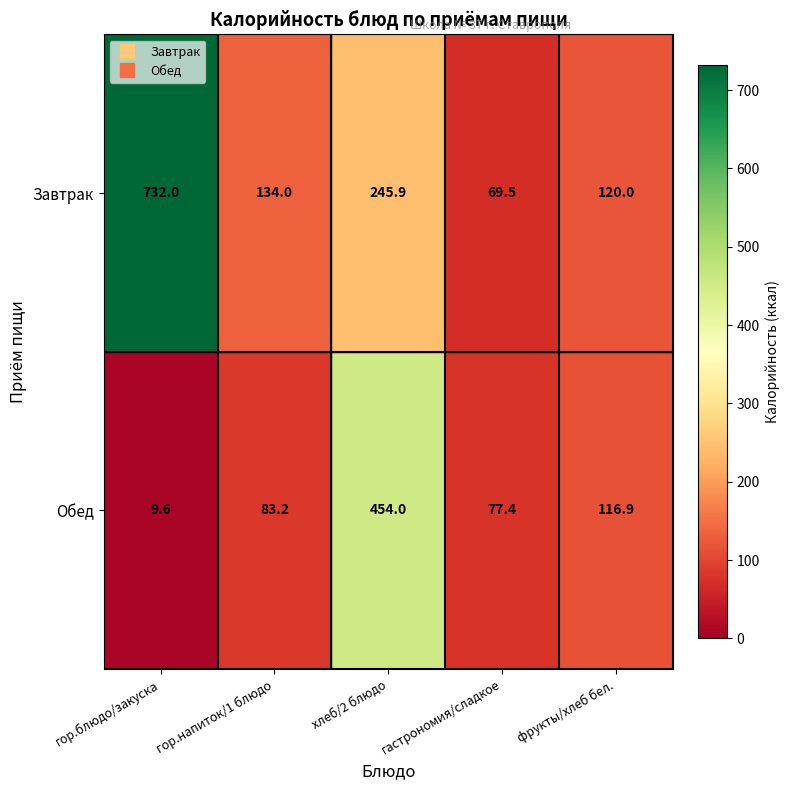

What is the total value across all series at гастрономия/сладкое?

146.9